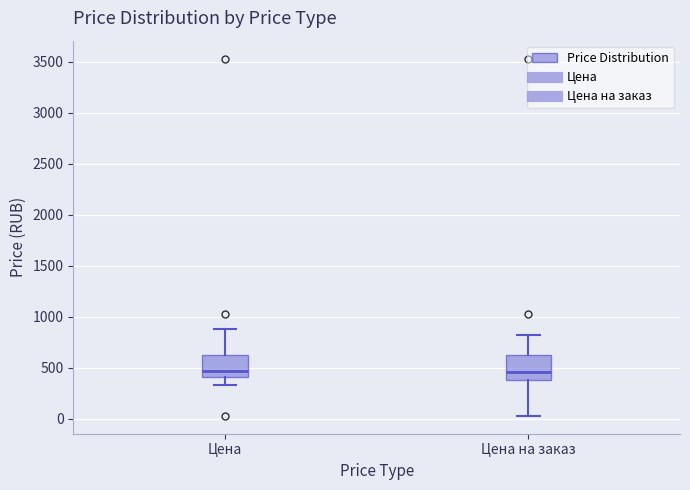

Reading left to right, read every box against the y-axis: the position of its median line, the range the box covers, and the ends of its whiskers. The values are not printed on the chart, so give them approximately, as read against the axis.

Цена: median 450, box 400 to 600, whiskers 300 to 900
Цена на заказ: median 450, box 400 to 600, whiskers 50 to 800